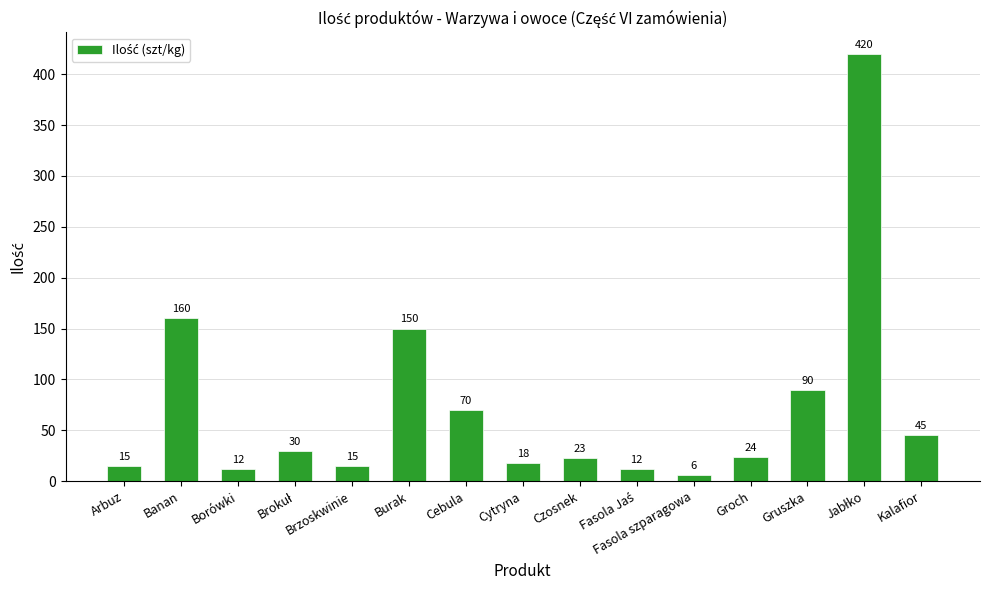

What is the sum of the values at Groch and Arbuz?

39